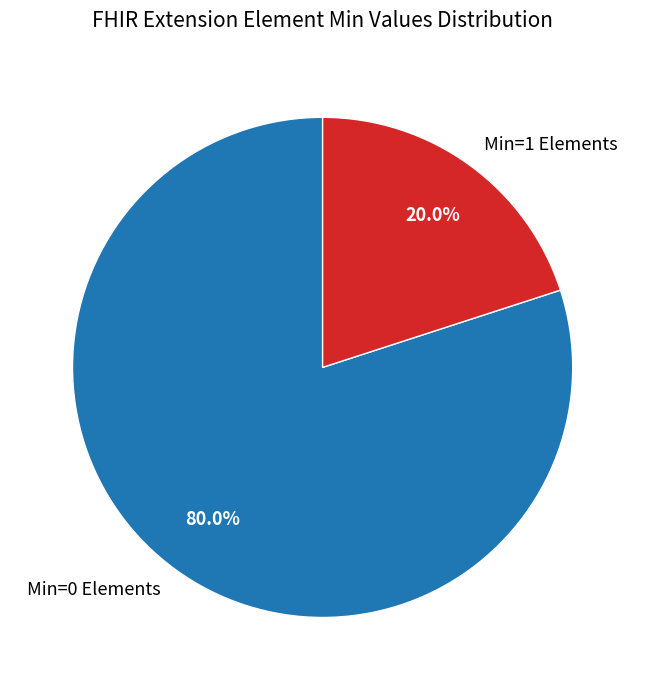

How many slices are in this pie chart?

2